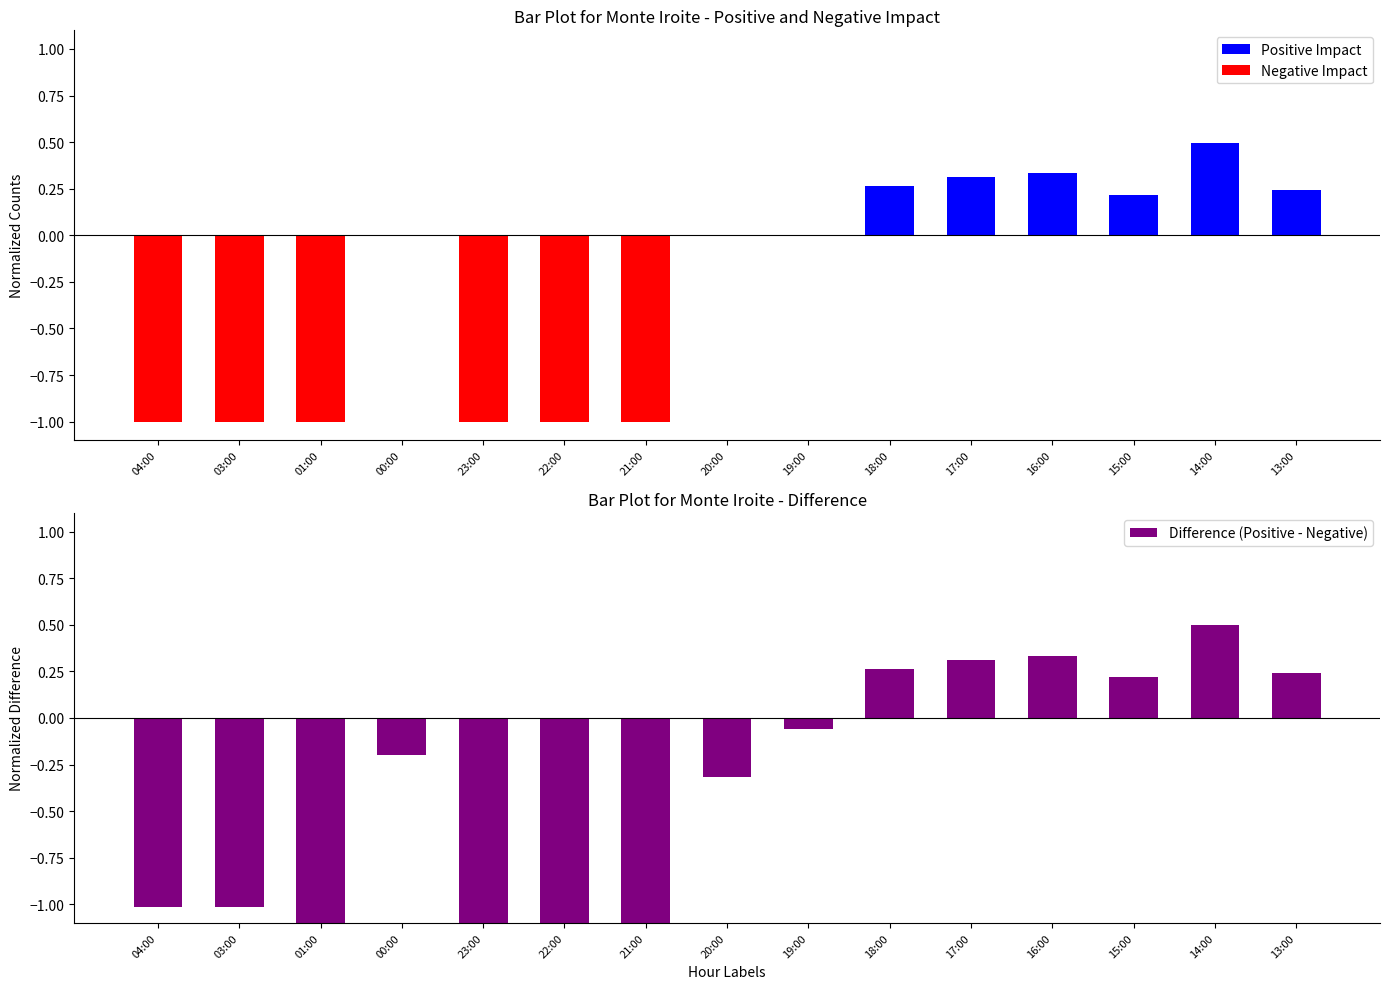

What is the minimum value shown in the chart?

-1.5